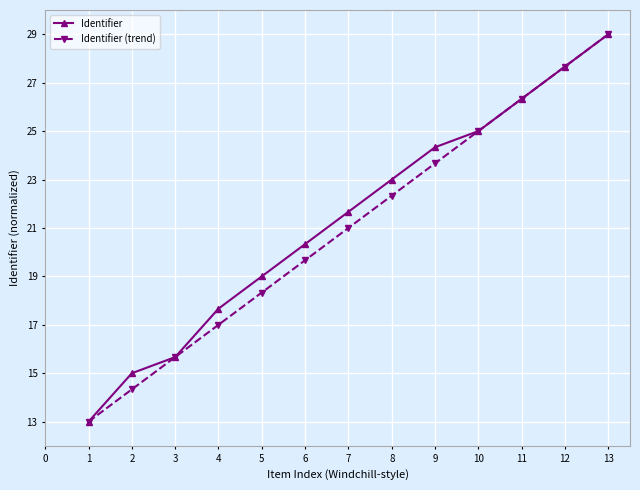

Reading right to left, list all the values displayed in this chart.

Identifier: 29.0	27.7	26.3	25.0	24.3	23.0	21.7	20.3	19.0	17.7	15.7	15.0	13.0
Identifier (trend): 29.0	27.7	26.3	25.0	23.7	22.3	21.0	19.7	18.3	17.0	15.7	14.3	13.0